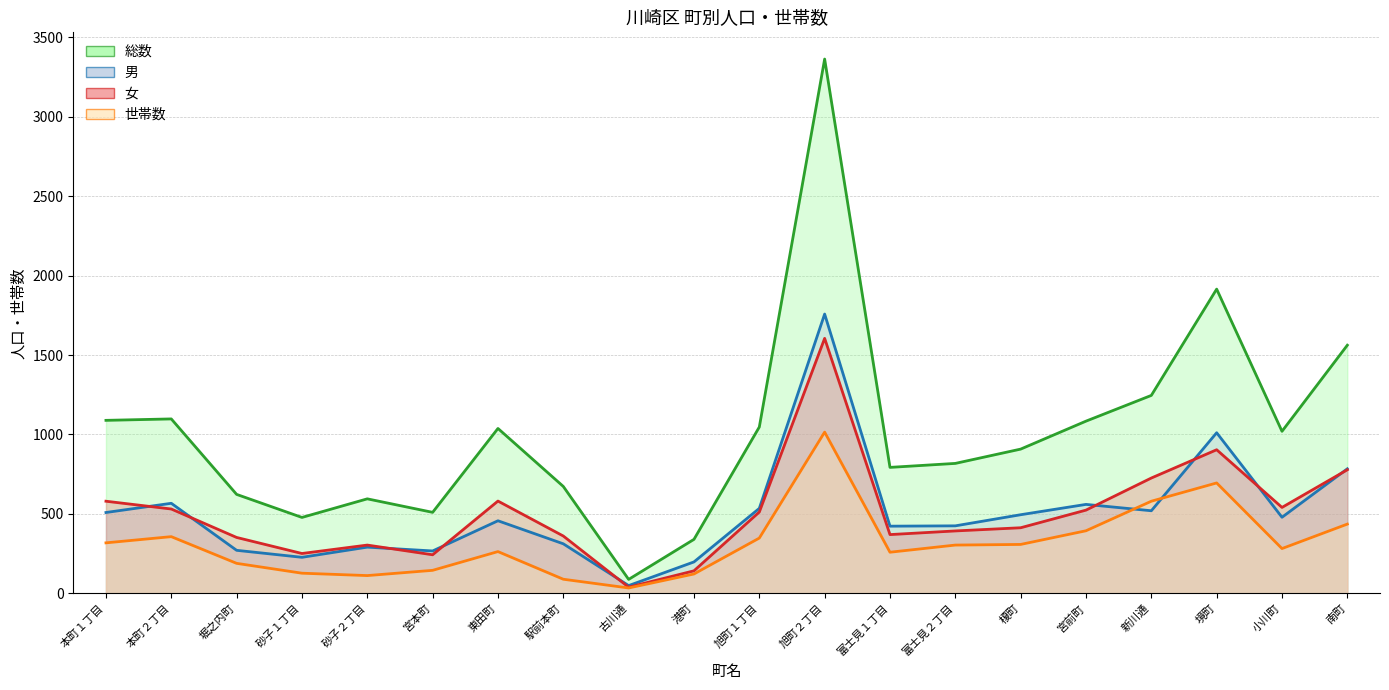

Where does the 世帯数 series first go above 304?

本町１丁目